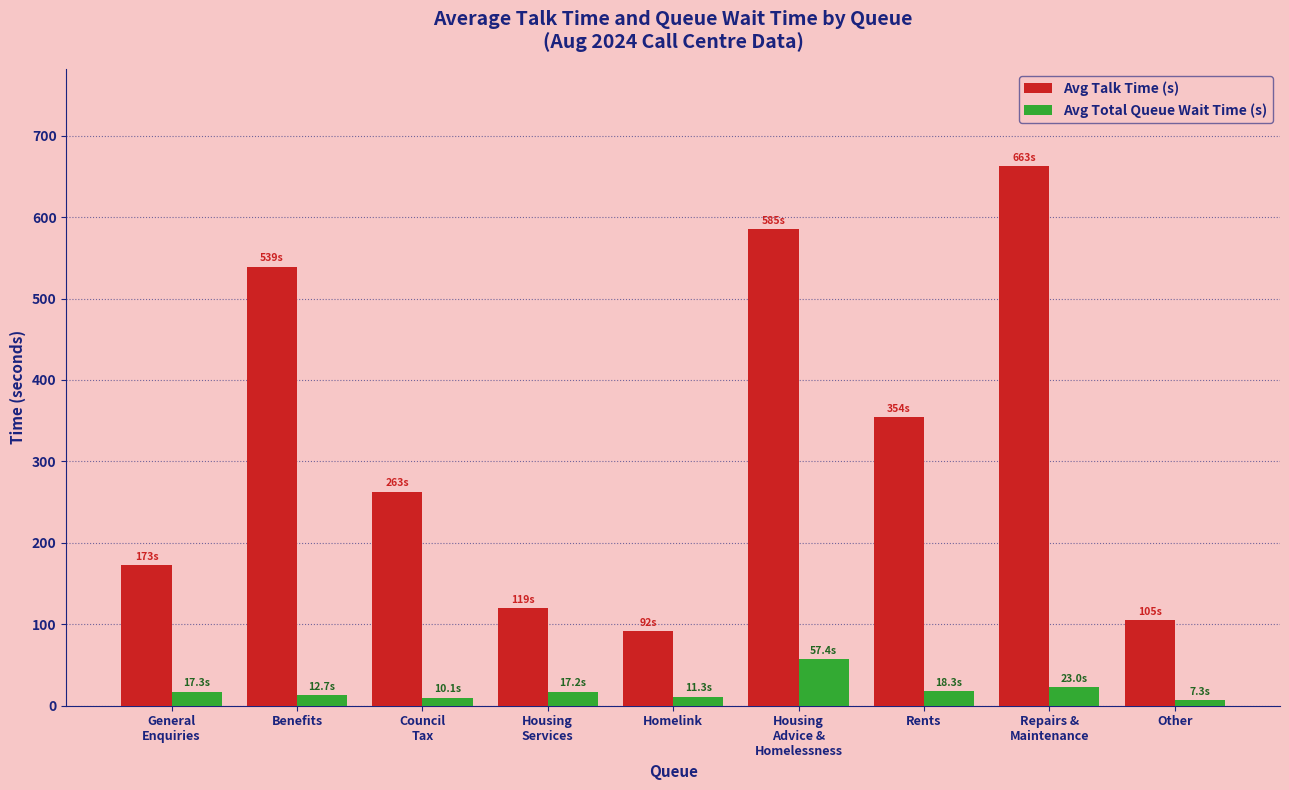

How many series are shown in this chart?

2